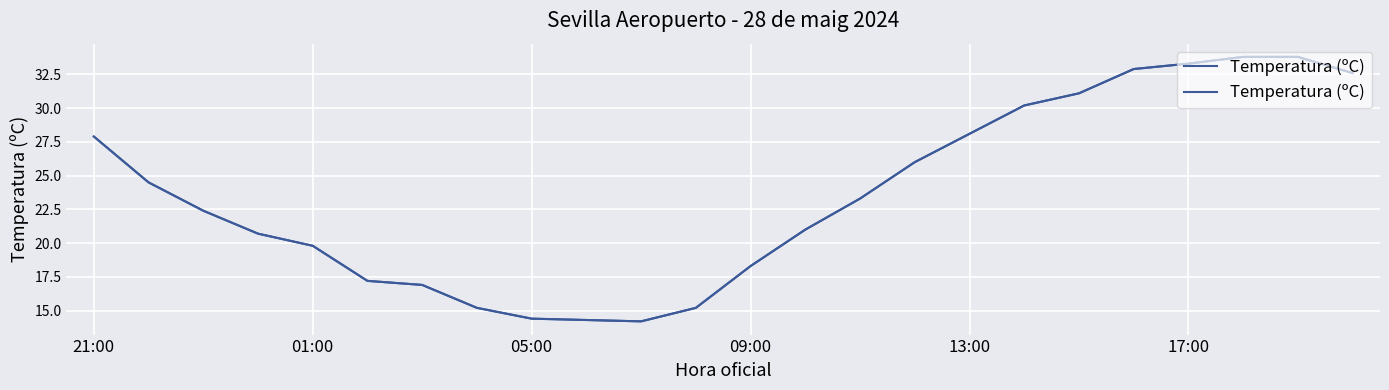

How many lines are shown in the chart?

1